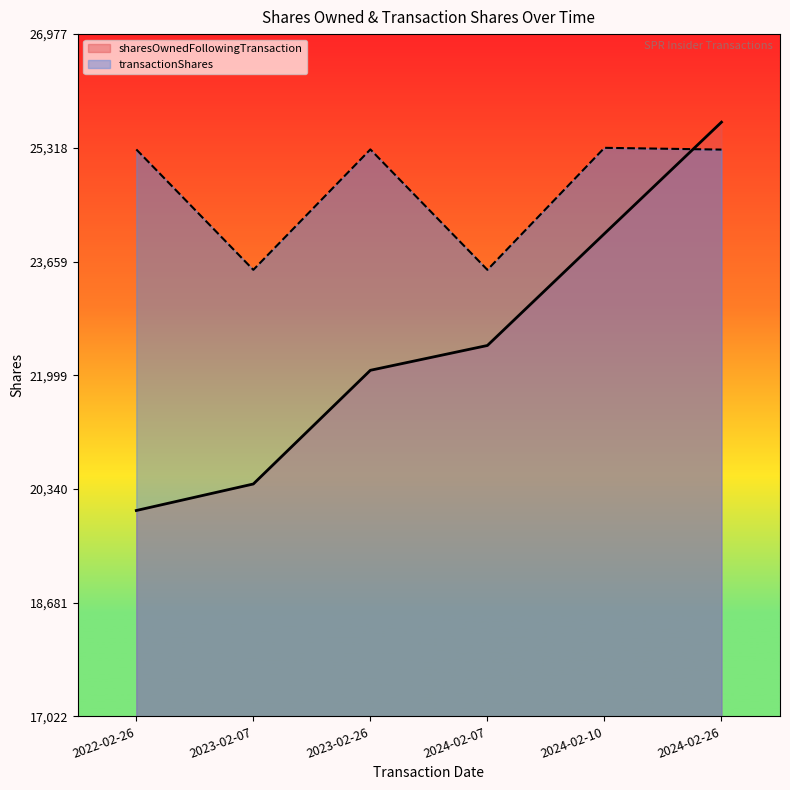

What is the spread (max minus min) of values at 2024-02-10?

1252.4